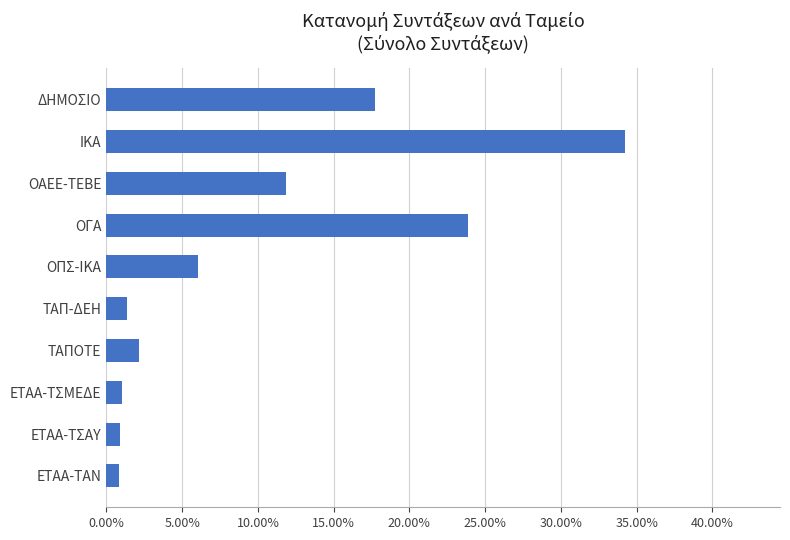

Does the chart contain any negative values?

No